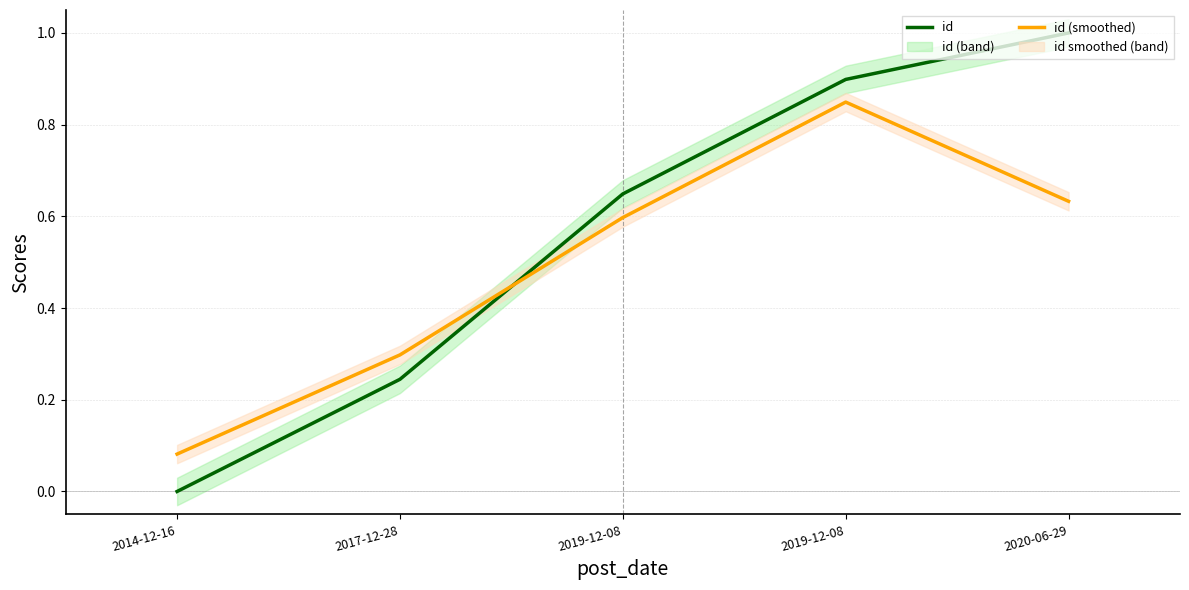

True or false: id (smoothed) and id cross at least once.

True